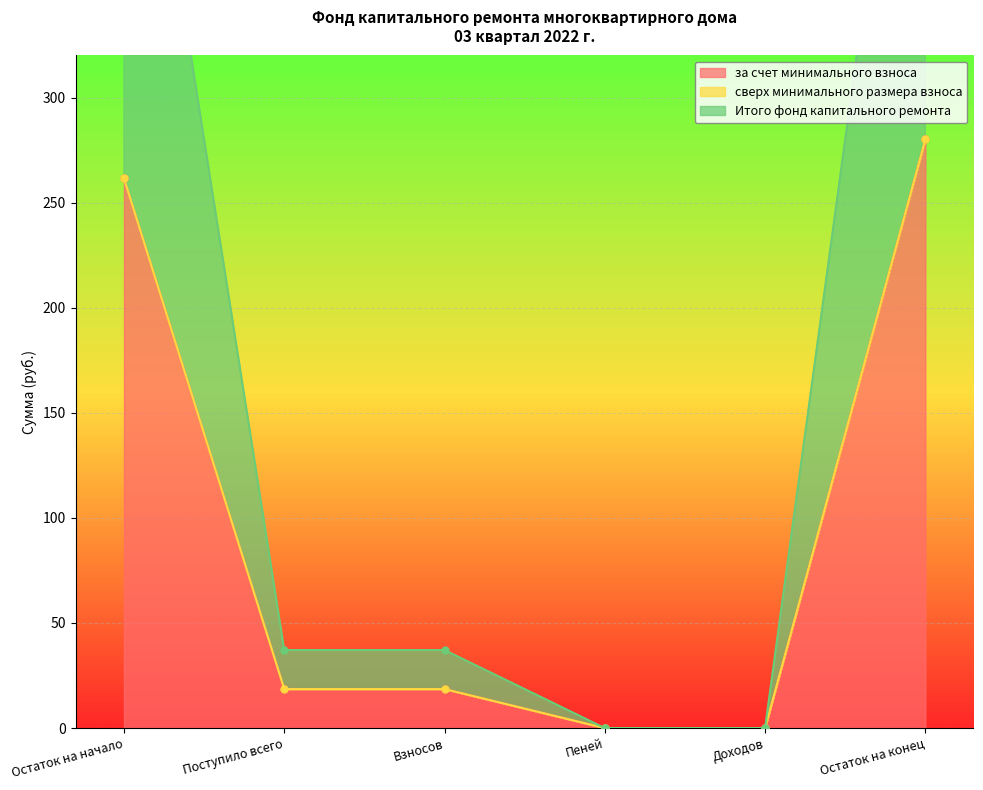

Which category has the highest value in the за счет минимального взноса series?

Остаток на конец